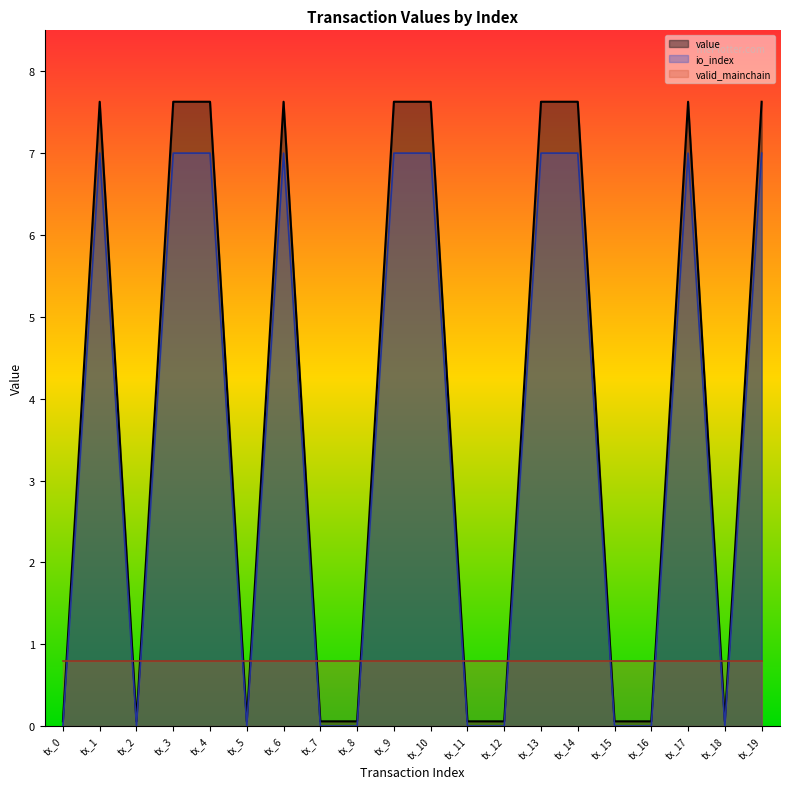

True or false: value has a value of 0.0 at tx_8.

True